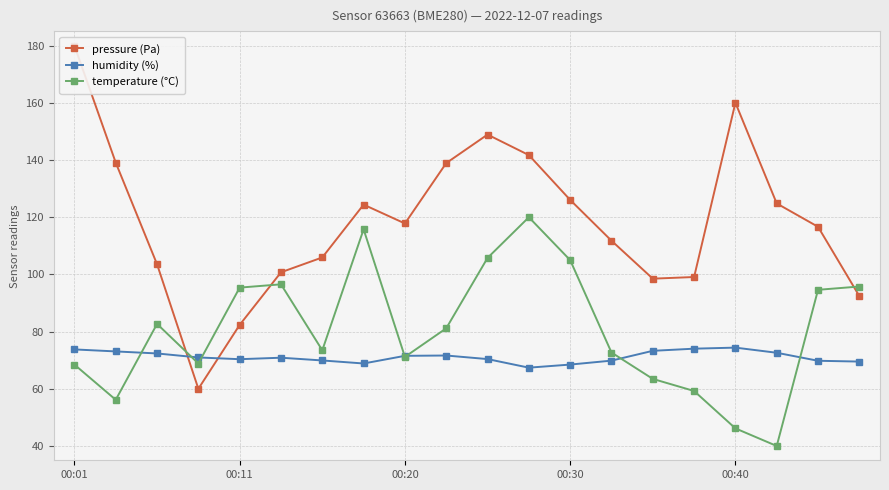

The value of pressure (Pa) at 00:11 is 129.6. True or false?

False